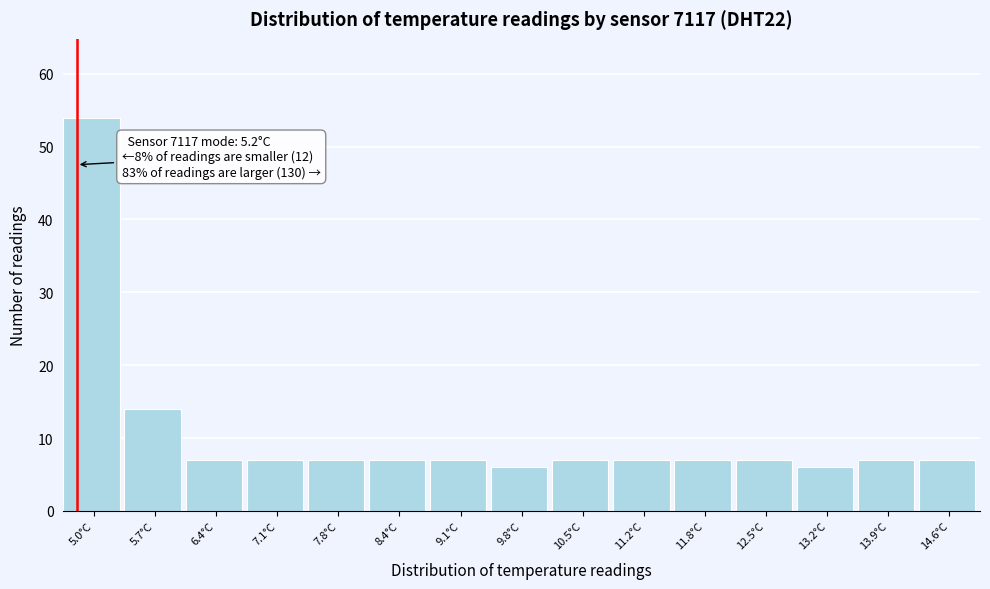

Reading right to left, extract all data points from this chart.

14.6°C=7	13.9°C=7	13.2°C=6	12.5°C=7	11.8°C=7	11.2°C=7	10.5°C=7	9.8°C=6	9.1°C=7	8.4°C=7	7.8°C=7	7.1°C=7	6.4°C=7	5.7°C=14	5.0°C=54